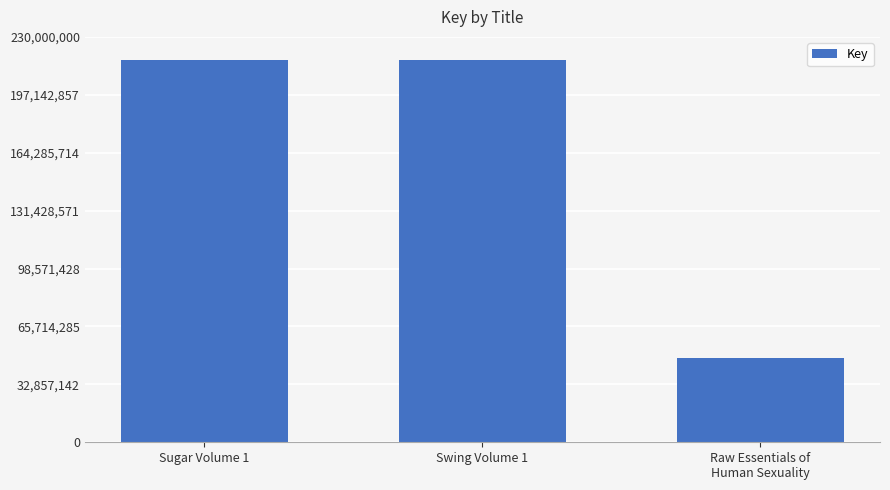

Which has a higher value, Sugar Volume 1 or Raw Essentials of
Human Sexuality?

Sugar Volume 1